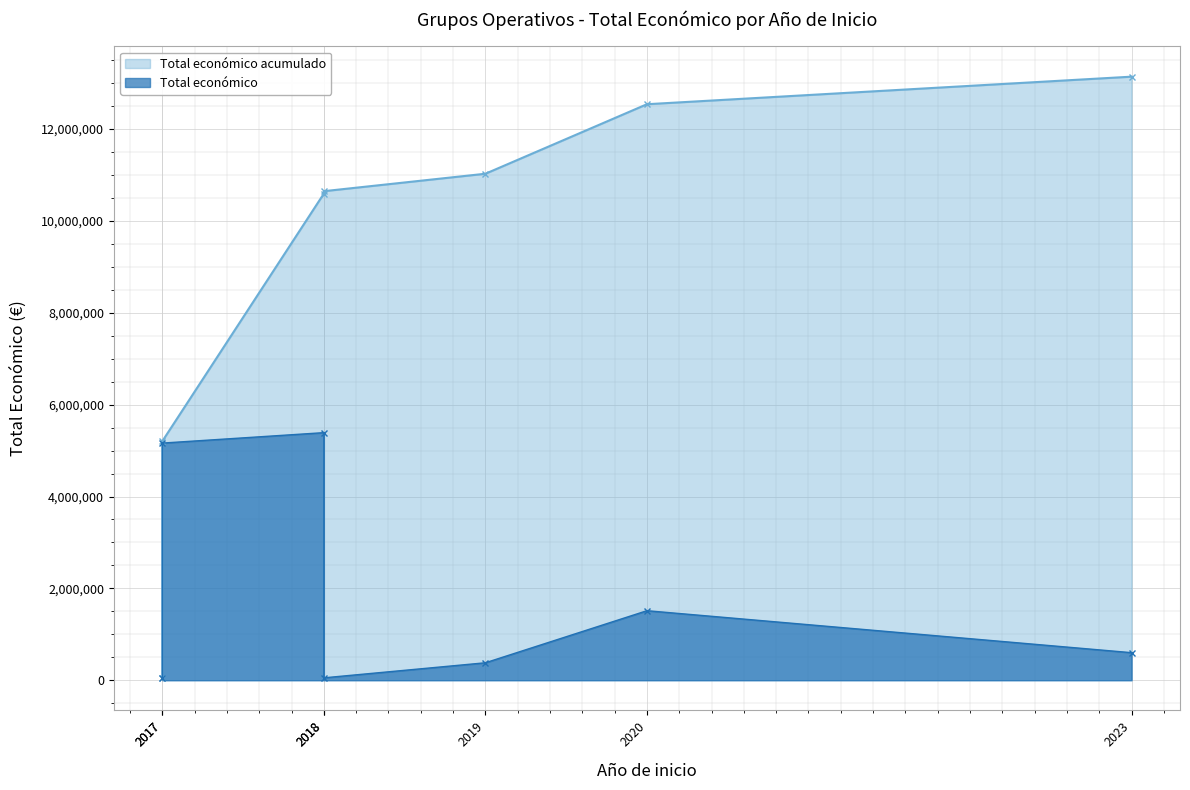

Is it true that Total económico acumulado equals 3320317 at 2018?

False